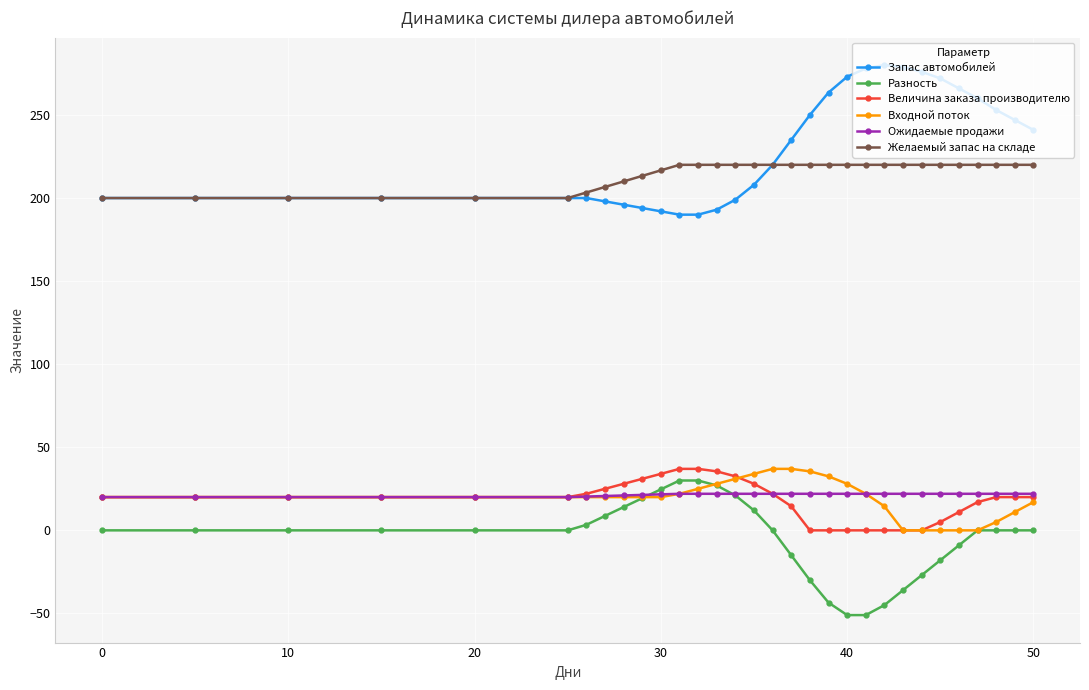

What is the value of the Желаемый запас на складе point at the 29th from the left?

220.0